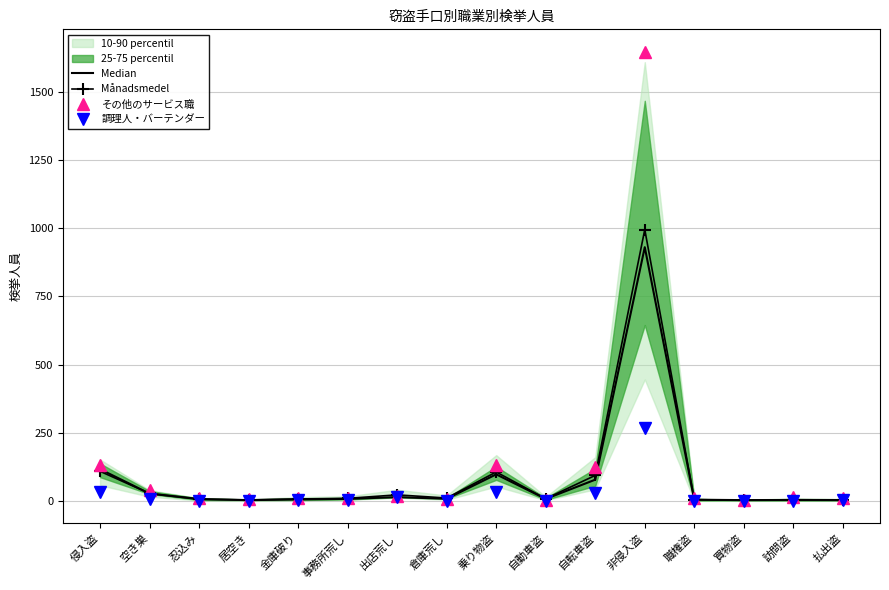

Where is the first local maximum for その他のサービス職?

出店荒し